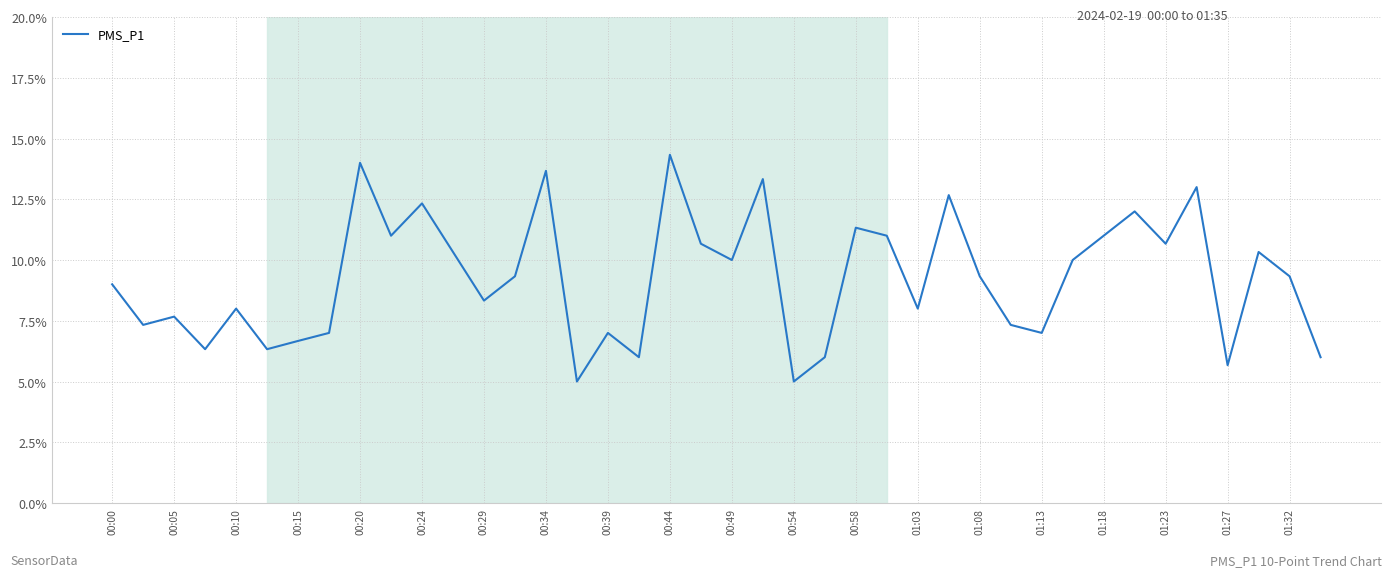

What is the greatest value displayed?

14.3